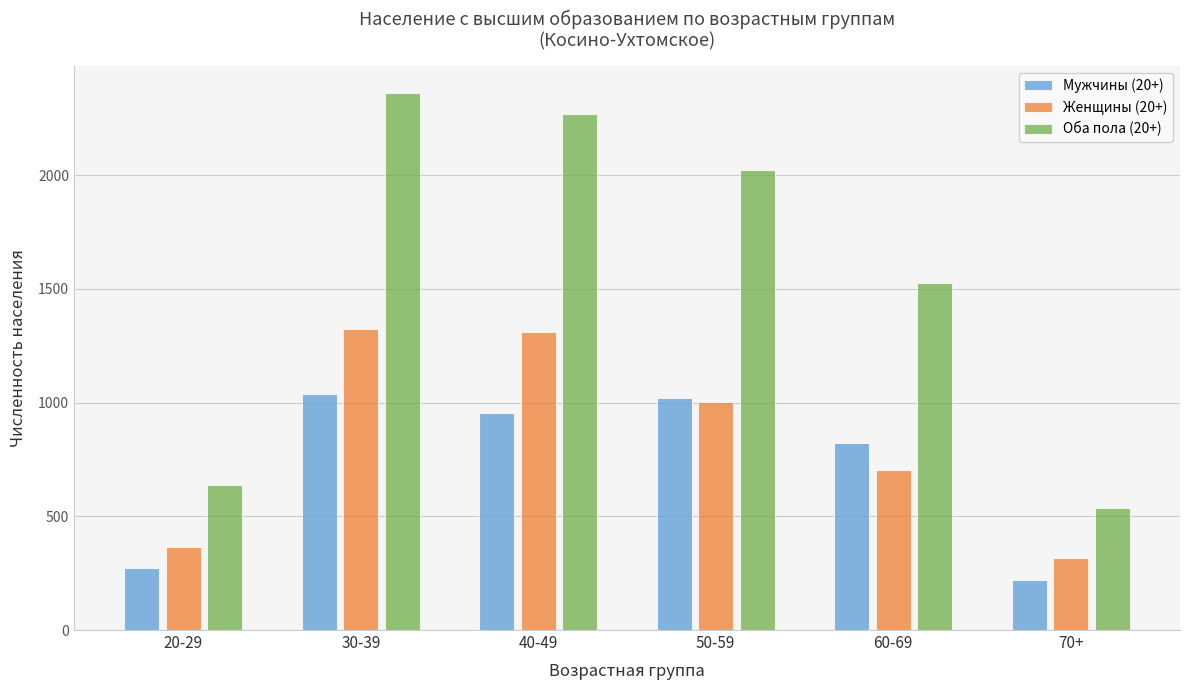

Reading right to left, list all the values displayed in this chart.

Мужчины (20+): 70+=218	60-69=824	50-59=1022	40-49=955	30-39=1039	20-29=271
Женщины (20+): 70+=318	60-69=704	50-59=1001	40-49=1312	30-39=1324	20-29=367
Оба пола (20+): 70+=536	60-69=1528	50-59=2023	40-49=2267	30-39=2363	20-29=638